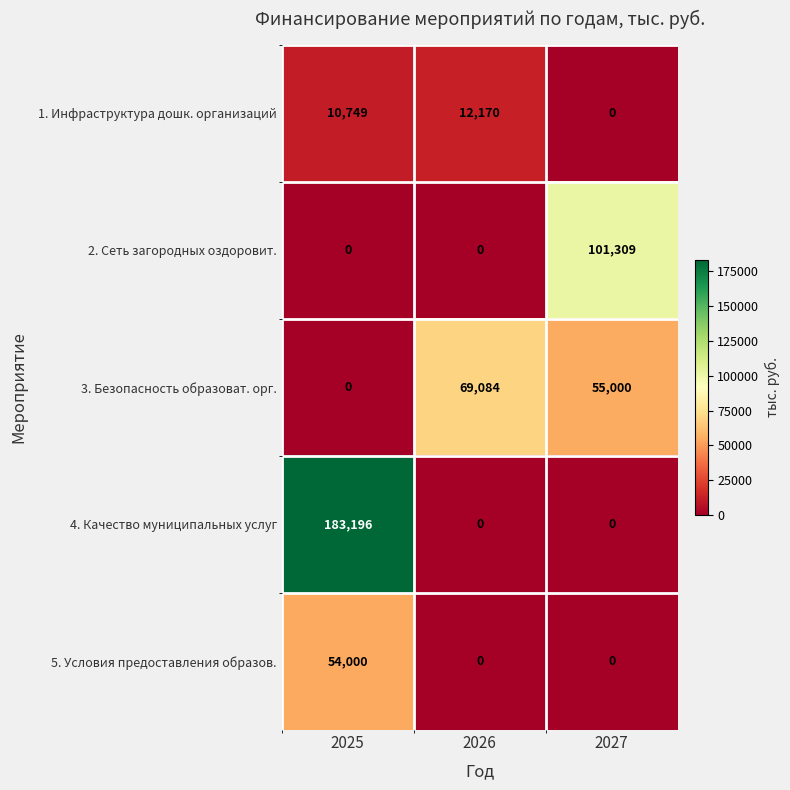

Which category has the highest value across all series?

2025